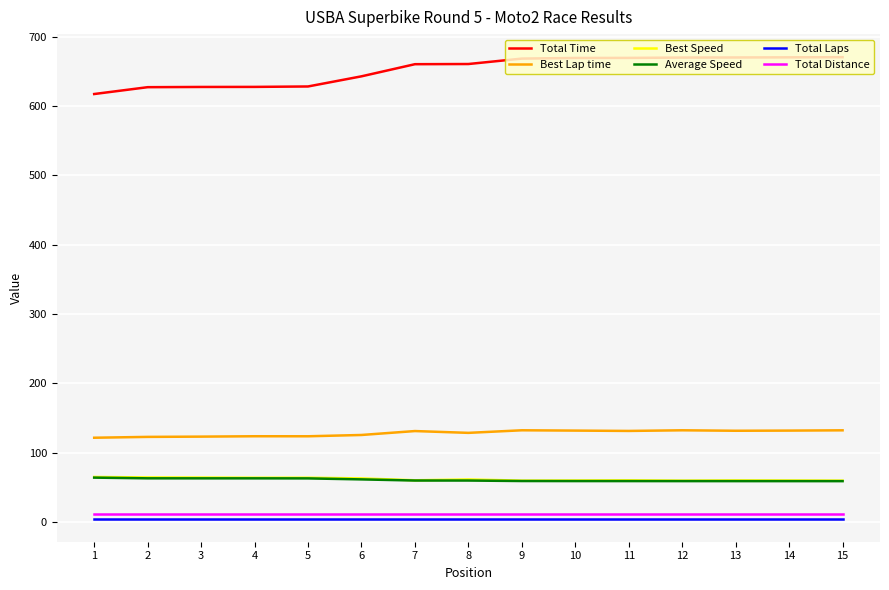

At which label does Total Time first exceed 660?

7